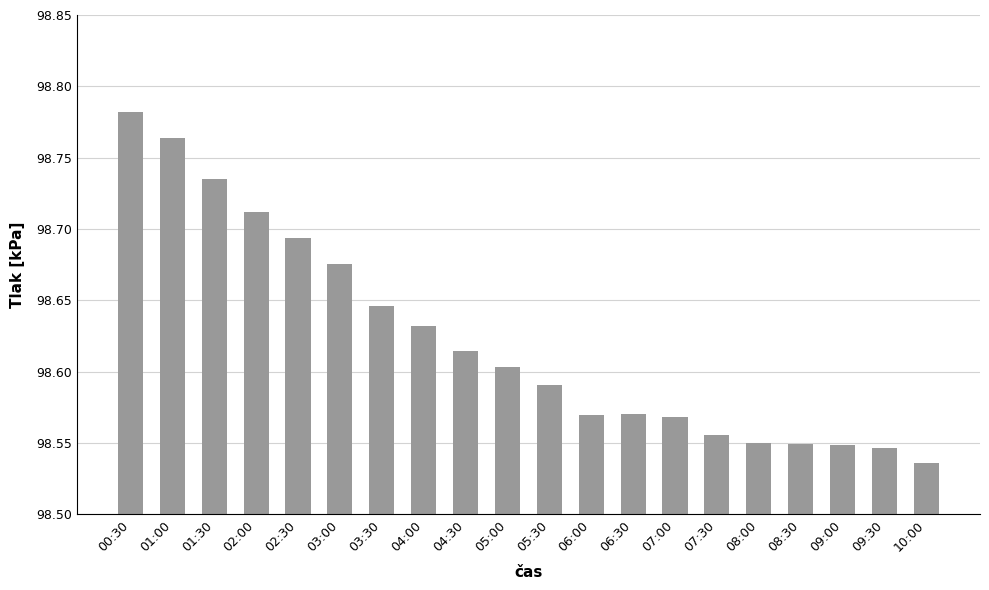

True or false: the data shows 176.6 at 07:00.

False